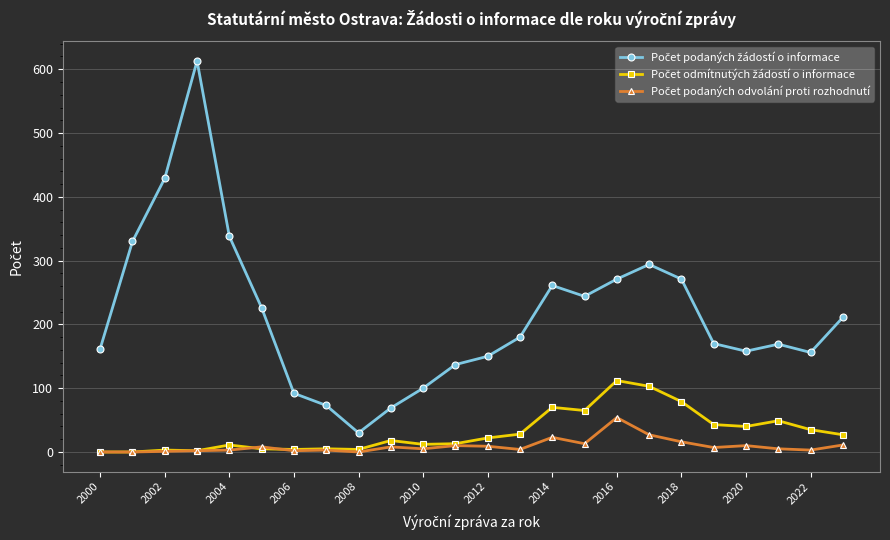

What is the maximum value shown in the chart?

613